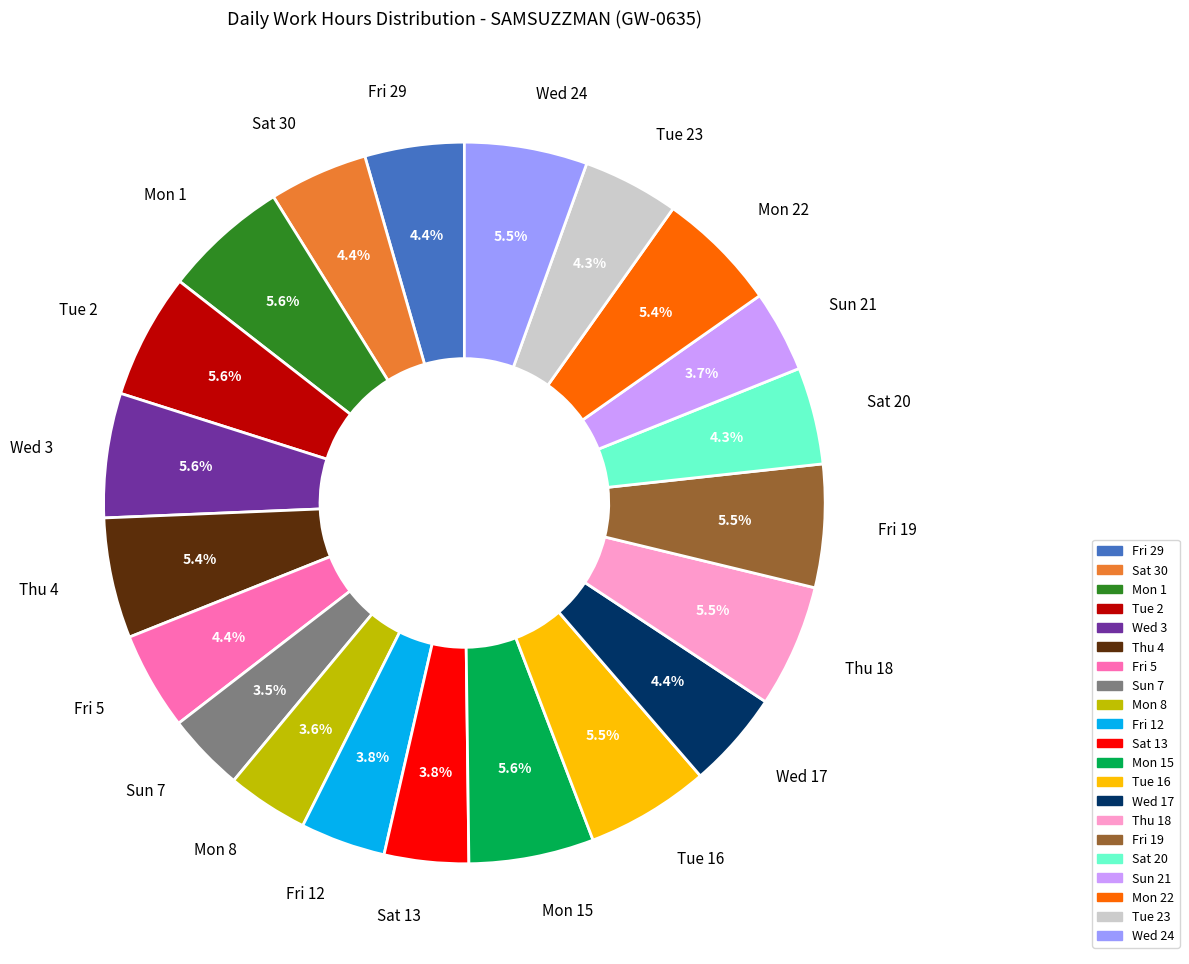

How many slices are in this pie chart?

21